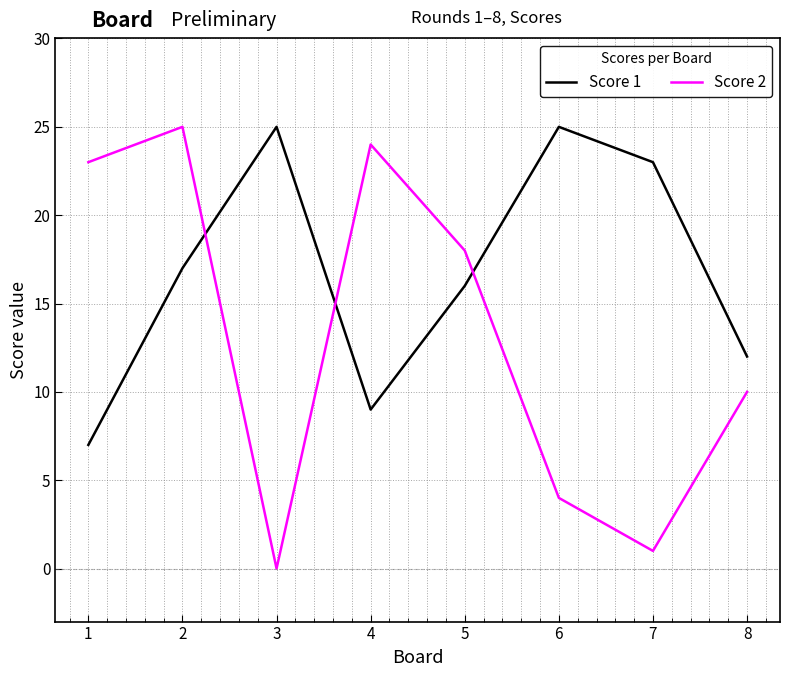

What is the difference between the second highest and second lowest values in the Score 1 series?

16